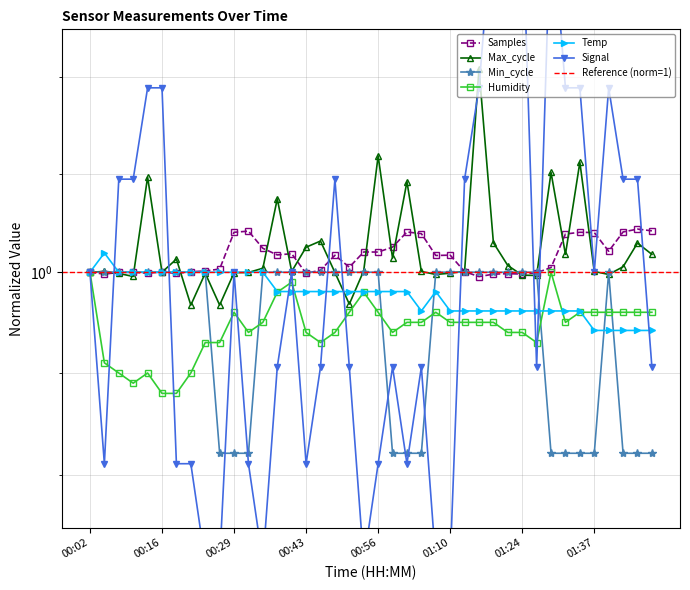

Where do Samples and Min_cycle first cross each other?

00:13 and 00:16